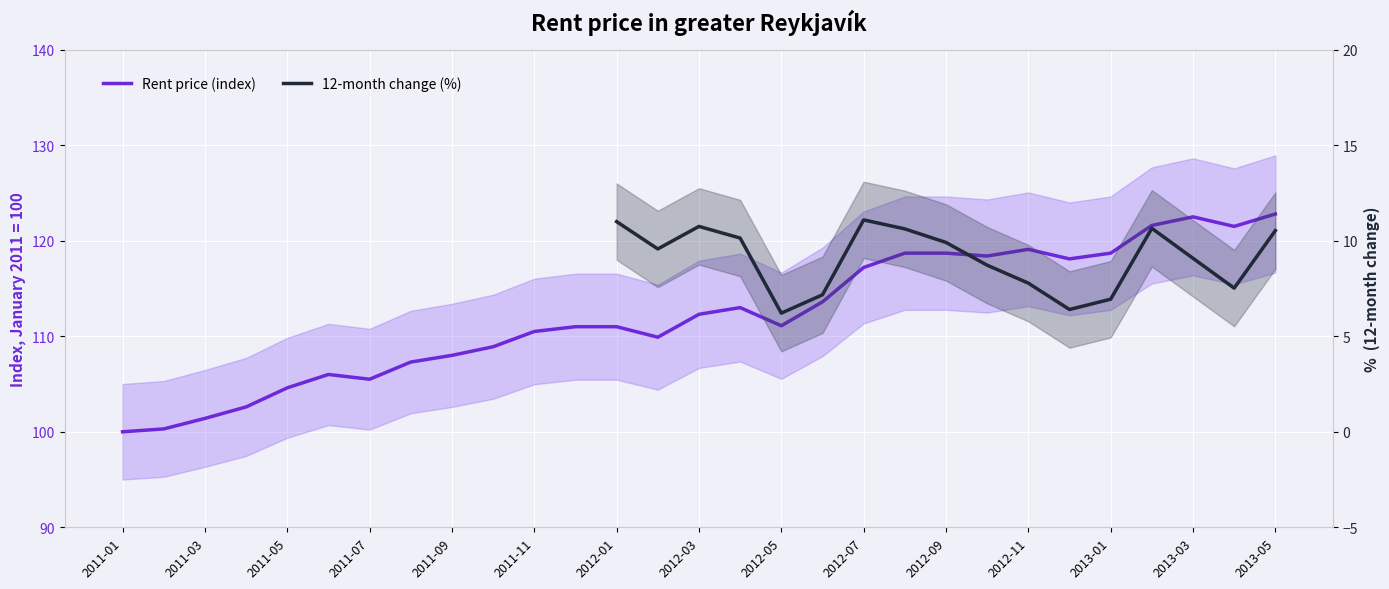

Where is the first local maximum?

5